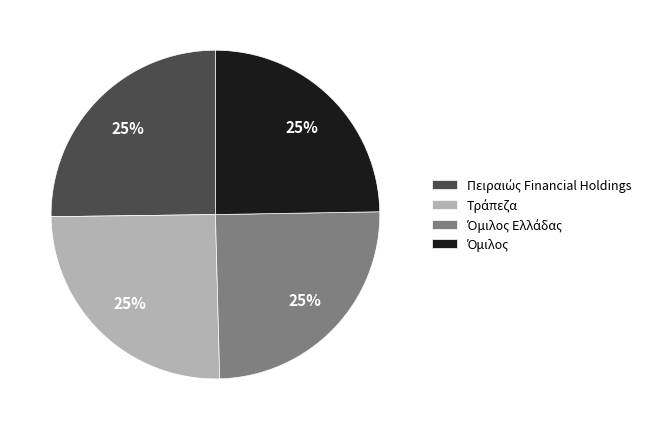

To the nearest percent, what is the average slice percentage?

25%